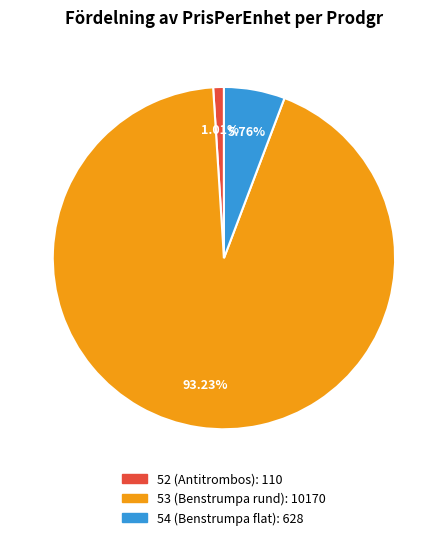

Count the number of slices in the pie.

3